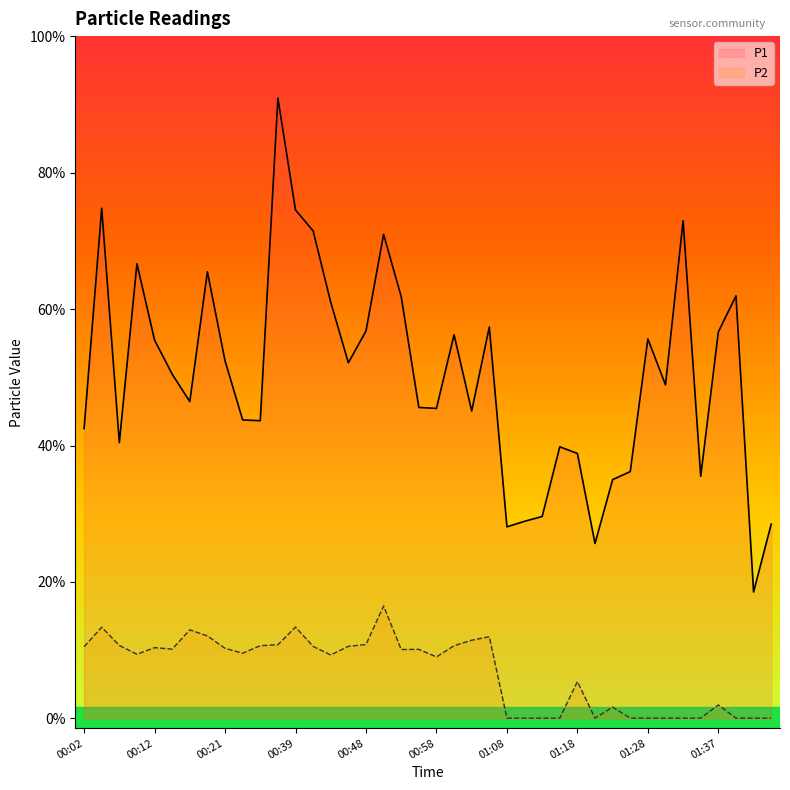

Rank the series at 01:25 from lowest to highest value.

P2, P1